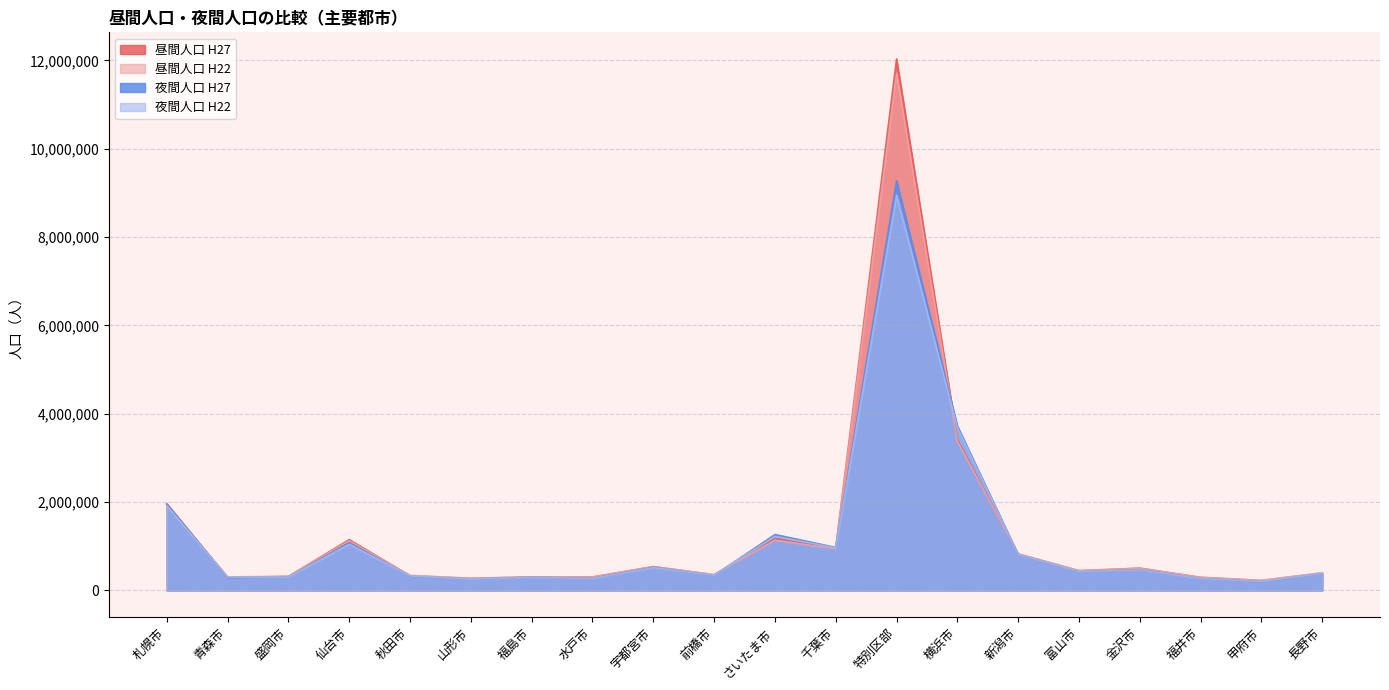

Between which two adjacent categories do 昼間人口 H22 and 夜間人口 H27 first intersect?

札幌市 and 青森市